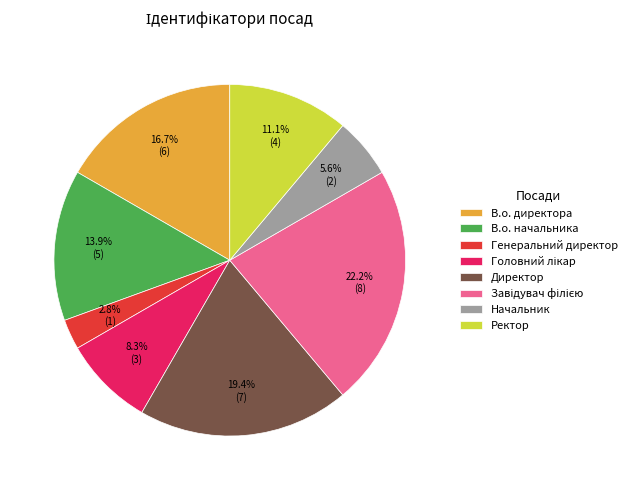

Approximately how many times larger is the value at Начальник compared to Директор?

0.3